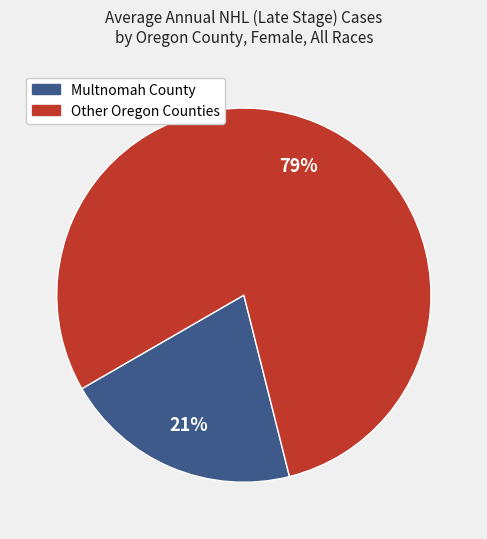

Rank the categories by value from highest to lowest.

Other Oregon Counties, Multnomah County